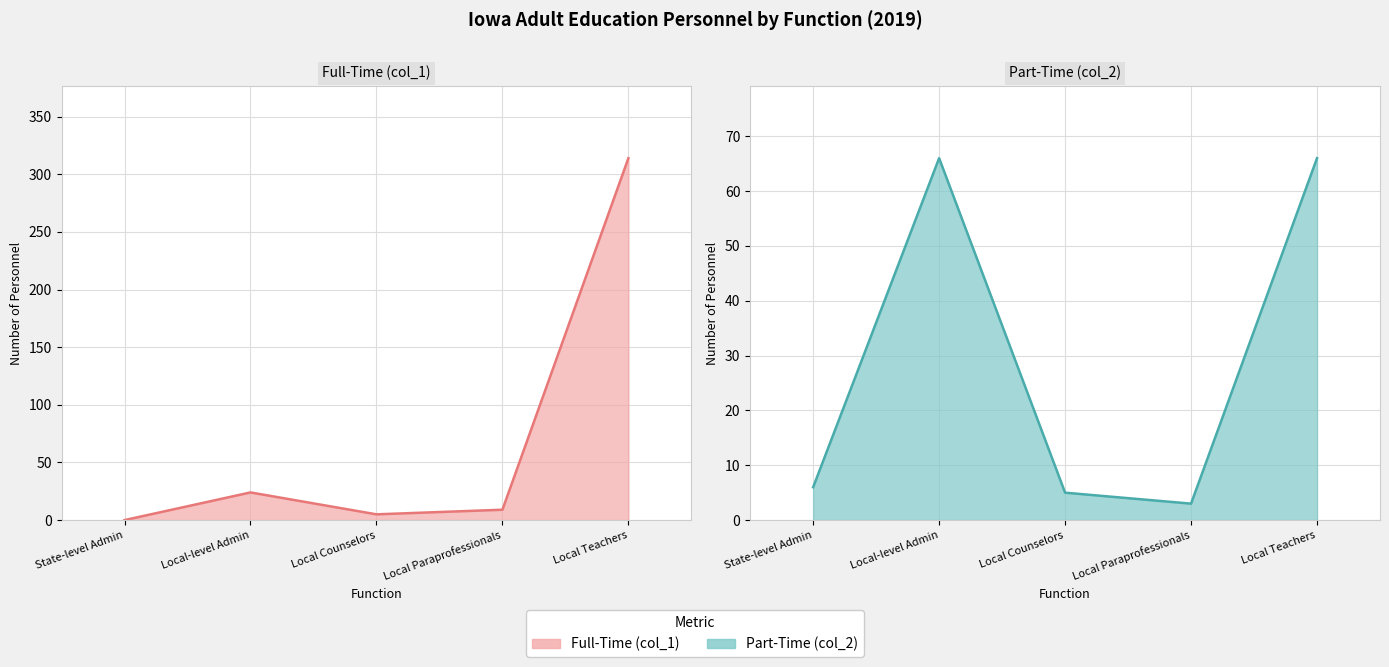

Reading left to right, extract all data points from this chart.

Full-Time (col_1): State-level Admin=0	Local-level Admin=24	Local Counselors=5	Local Paraprofessionals=9	Local Teachers=314
Part-Time (col_2): State-level Admin=6	Local-level Admin=66	Local Counselors=5	Local Paraprofessionals=3	Local Teachers=66